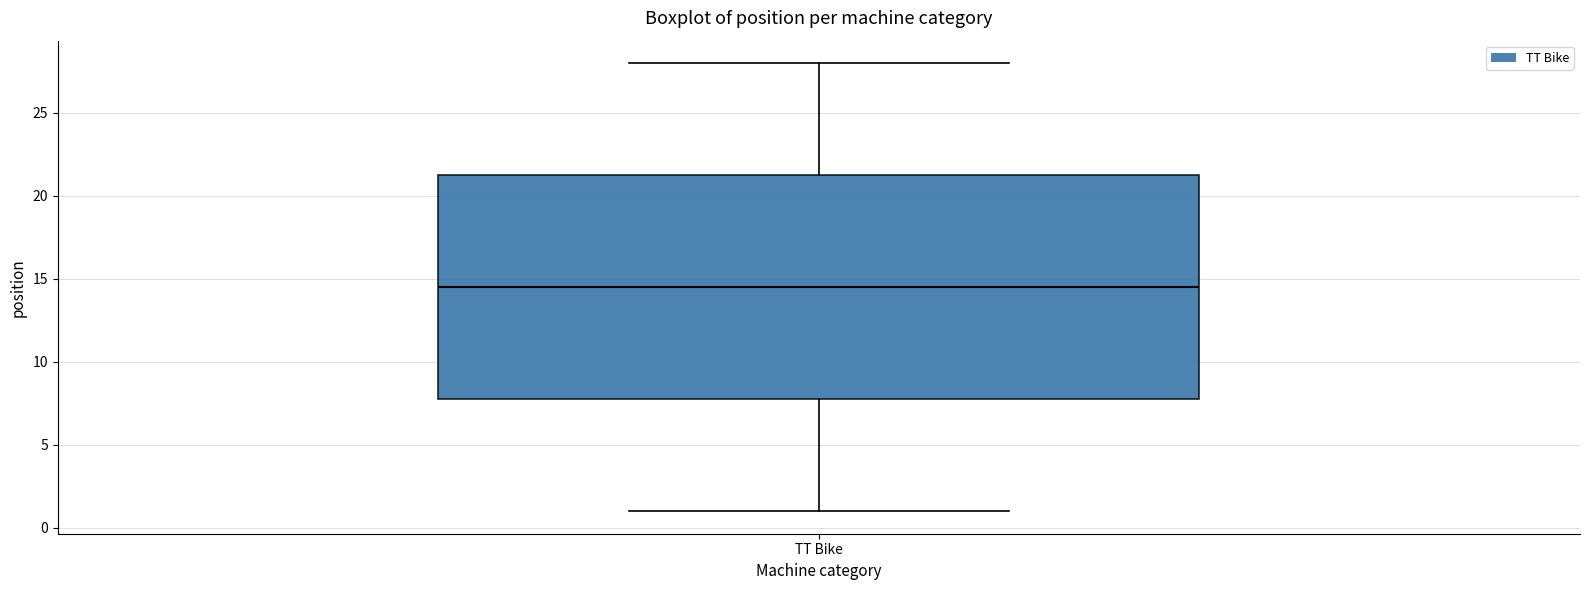

Read this box plot against the y-axis: the position of the median line, the range covered by the box, and the ends of both whiskers. The values are not printed on the chart, so give them approximately, as read against the axis.

median 14.5, box 8.0 to 21.5, whiskers 1.0 to 28.0